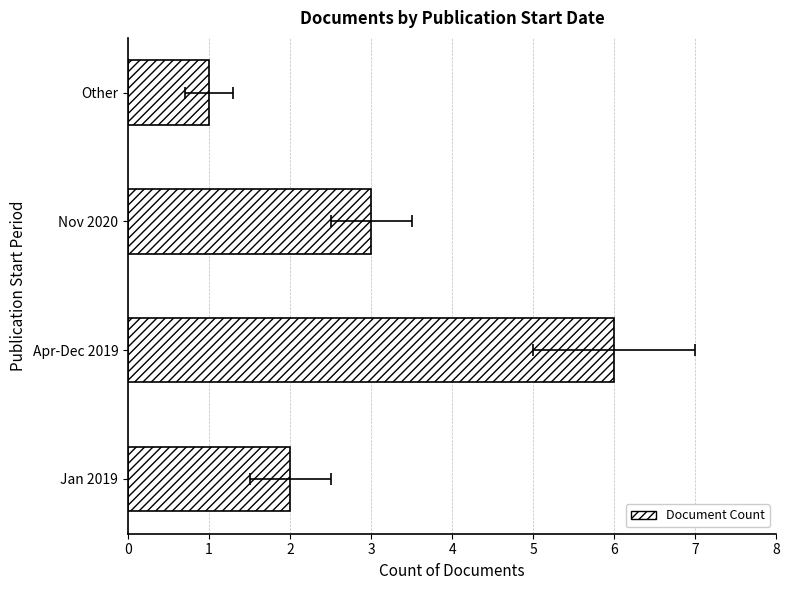

Reading left to right, what are all the values shown in this chart?

2	6	3	1